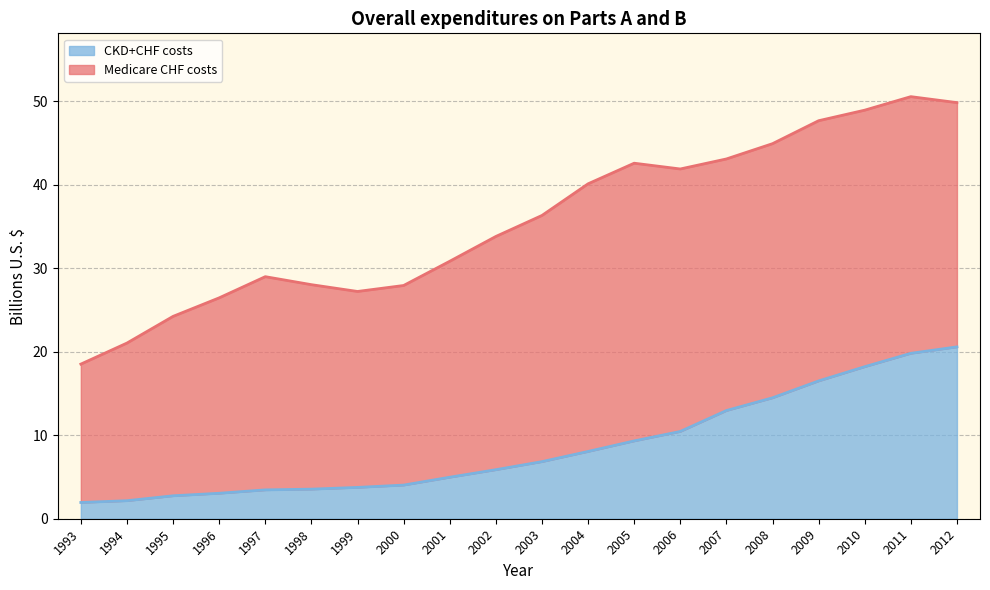

What is the spread (max minus min) of values at 2000?

23.9